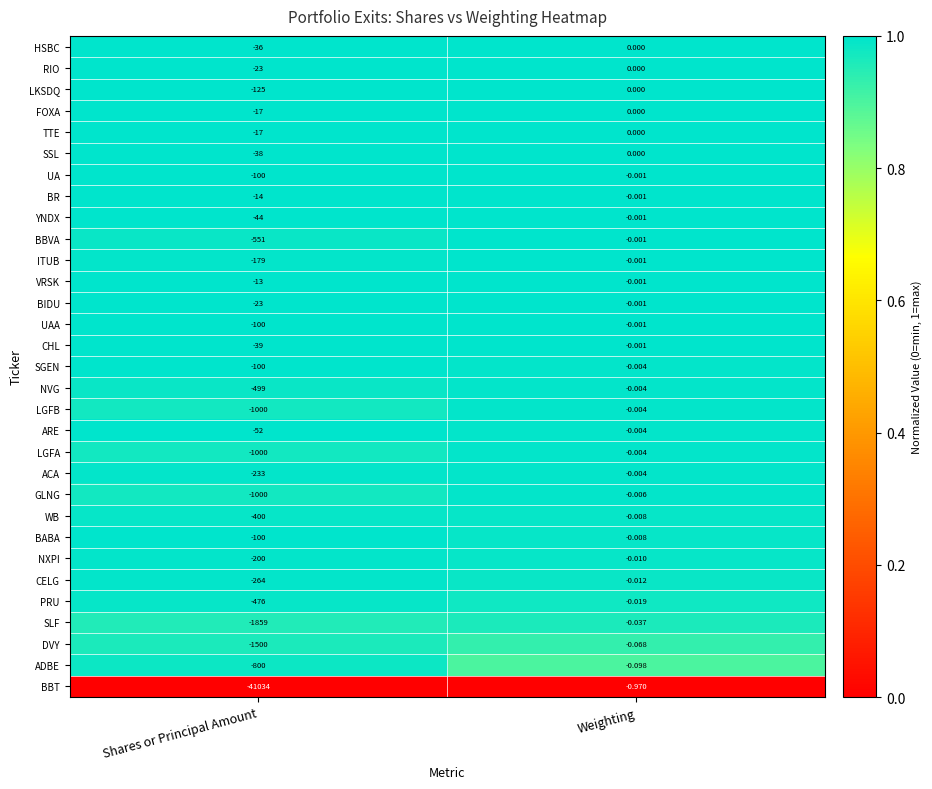

Between Shares or Principal Amount and Weighting, which series saw the biggest shift?

BBT